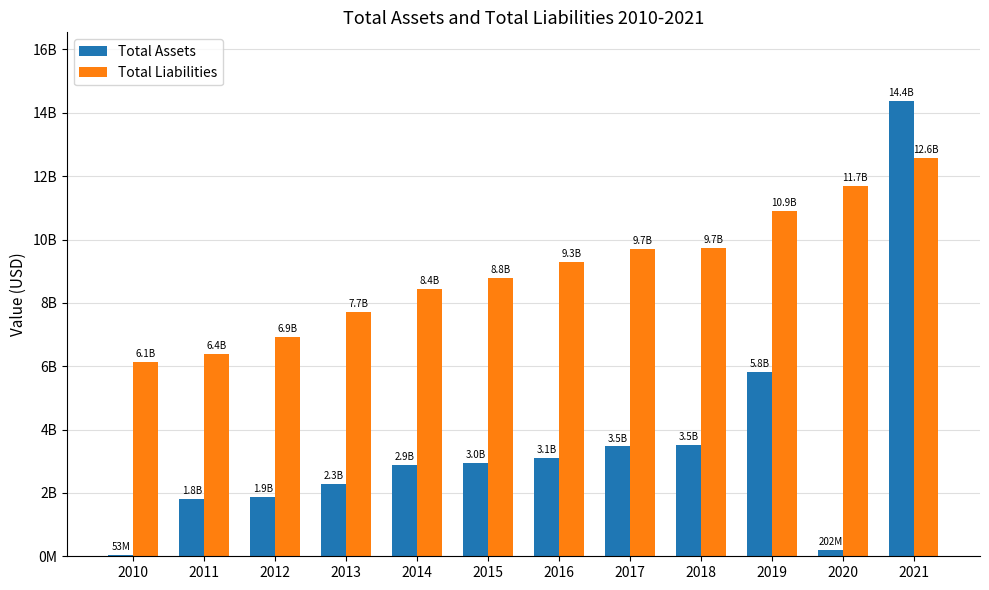

Which has a higher value, 2019 or 2014?

2019